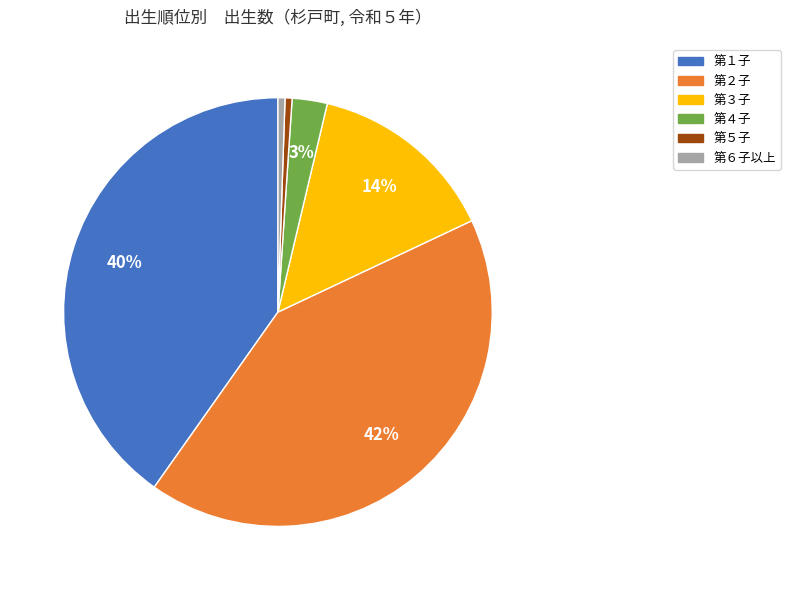

Is there a majority slice in this chart?

No